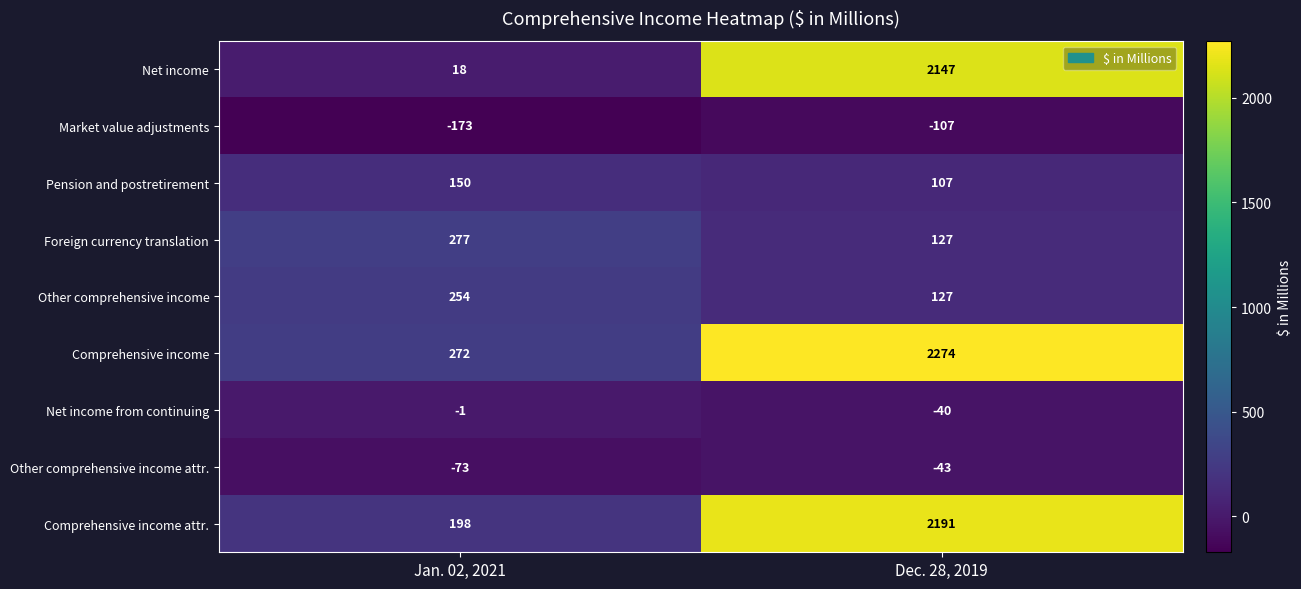

Is it true that Net income equals 2881 at Dec. 28, 2019?

False